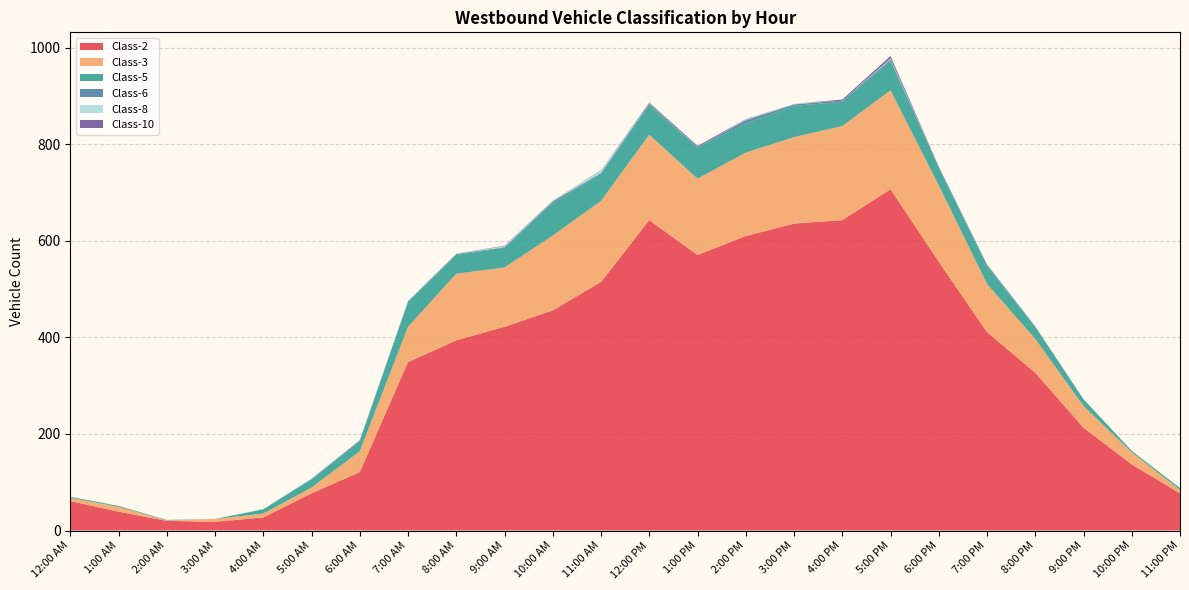

Reading left to right, transcribe all the data shown in this chart.

Class-2: 61	39	20	18	27	77	121	349	394	422	456	515	643	571	610	636	643	707	557	411	327	213	137	77
Class-3: 7	10	1	6	8	12	43	73	138	123	155	168	177	158	173	179	195	205	158	100	70	45	25	7
Class-5: 2	2	1	0	9	17	21	51	39	41	67	57	61	65	60	65	50	61	37	36	25	14	3	4
Class-6: 0	0	0	0	0	1	2	2	2	1	4	1	4	1	7	3	3	3	1	4	1	0	0	0
Class-8: 0	0	0	0	1	1	0	1	1	2	2	4	1	0	1	1	0	2	0	0	0	0	1	0
Class-10: 0	0	0	0	0	0	0	0	0	1	0	1	1	2	1	0	2	5	1	0	0	0	0	0